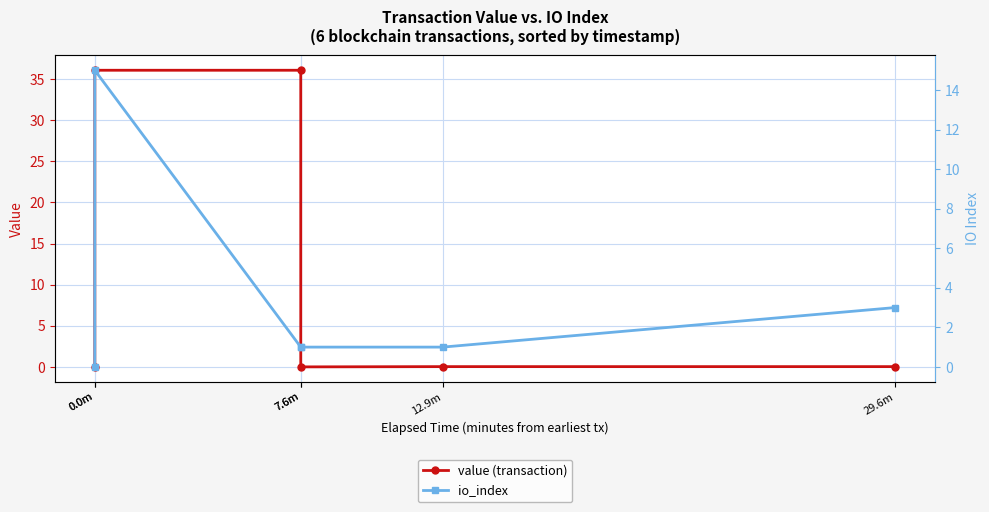

Reading left to right, list all the values displayed in this chart.

value (transaction): 0.0m=0.0	0.0m=36.1	7.6m=36.1	7.6m=0.0	12.9m=0.0	29.6m=0.0
io_index: 0.0m=0.0	0.0m=15.0	7.6m=1.0	7.6m=1.0	12.9m=1.0	29.6m=3.0